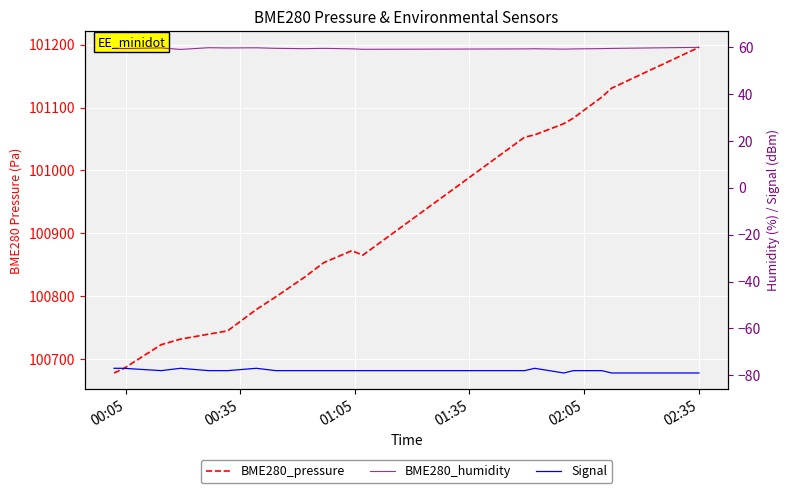

Reading left to right, list all the values displayed in this chart.

BME280_pressure: 100678.0	100685.1	100723.0	100731.8	100739.7	100744.9	100778.9	100799.0	100830.5	100853.2	100872.4	100865.3	101052.9	101056.6	101074.4	101083.2	101116.8	101130.8	101195.8
BME280_humidity: 59.5	59.3	59.6	59.0	59.7	59.6	59.7	59.4	59.3	59.4	59.2	59.0	59.2	59.2	59.1	59.2	59.3	59.4	59.9
Signal: -77.0	-77.0	-78.0	-77.0	-78.0	-78.0	-77.0	-78.0	-78.0	-78.0	-78.0	-78.0	-78.0	-77.0	-79.0	-78.0	-78.0	-79.0	-79.0